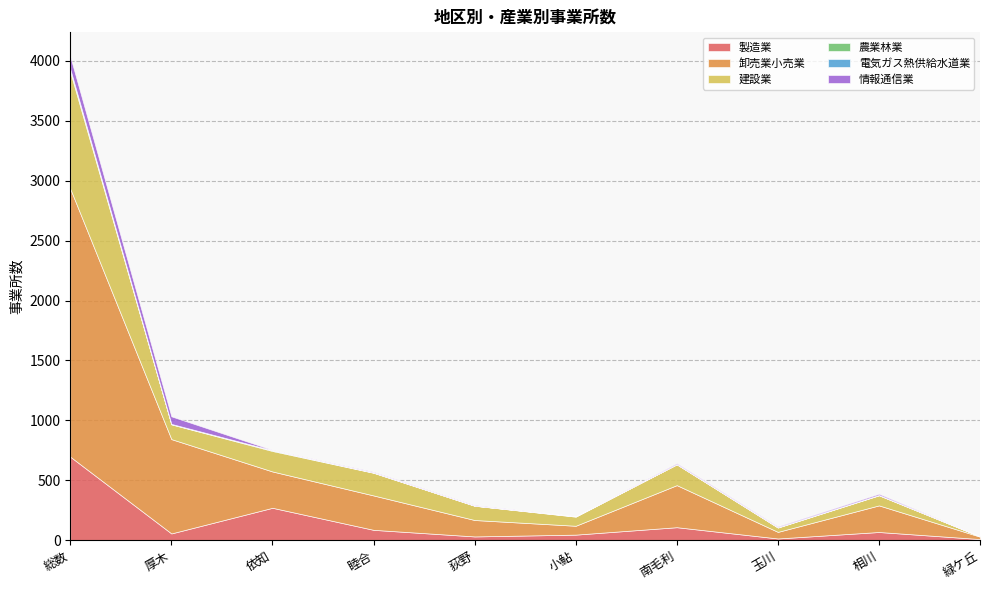

At which label does 卸売業小売業 reach its minimum?

緑ケ丘